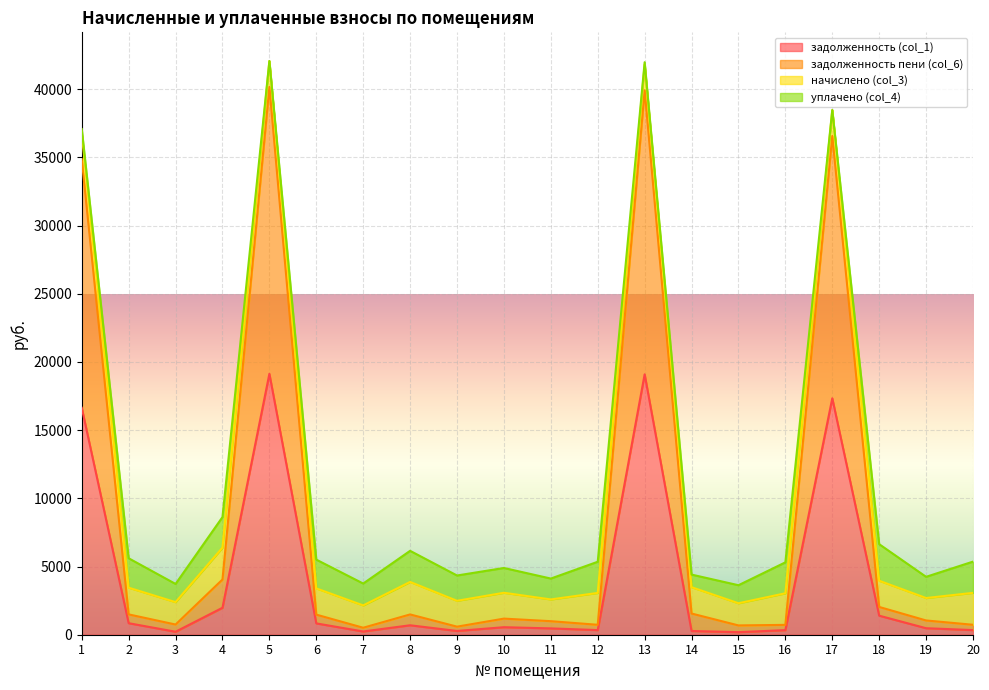

Where is the first local minimum for задолженность (col_1)?

3